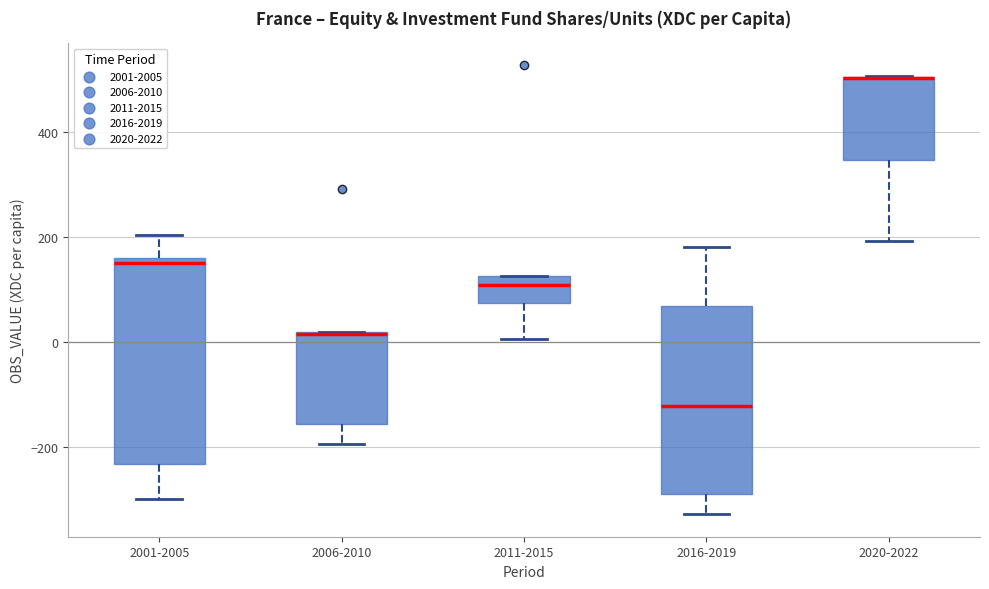

Reading left to right, read every box against the y-axis: the position of its median line, the range the box covers, and the ends of its whiskers. The values are not printed on the chart, so give them approximately, as read against the axis.

2001-2005: median 140, box -240 to 160, whiskers -300 to 200
2006-2010: median 20, box -160 to 20, whiskers -200 to 20
2011-2015: median 100, box 80 to 120, whiskers 0 to 120
2016-2019: median -120, box -280 to 60, whiskers -320 to 180
2020-2022: median 500 (drawn on the box's upper edge), box 340 to 500, whiskers 200 to 500